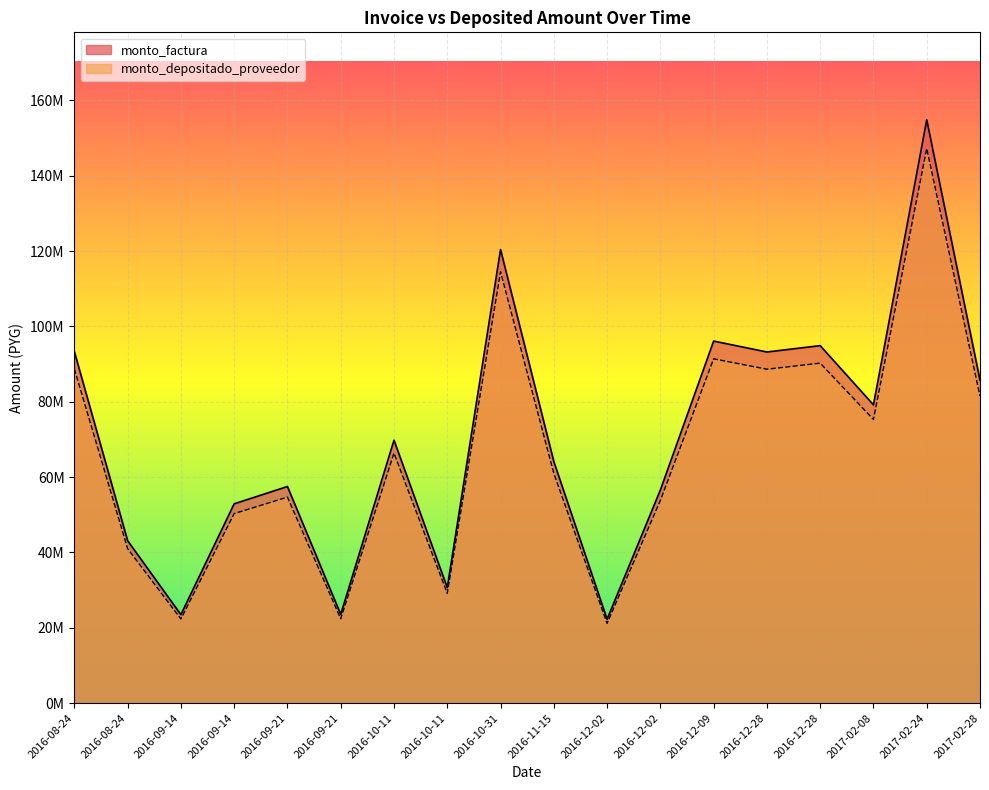

What is the sum of all monto_depositado_proveedor values?

1199853901